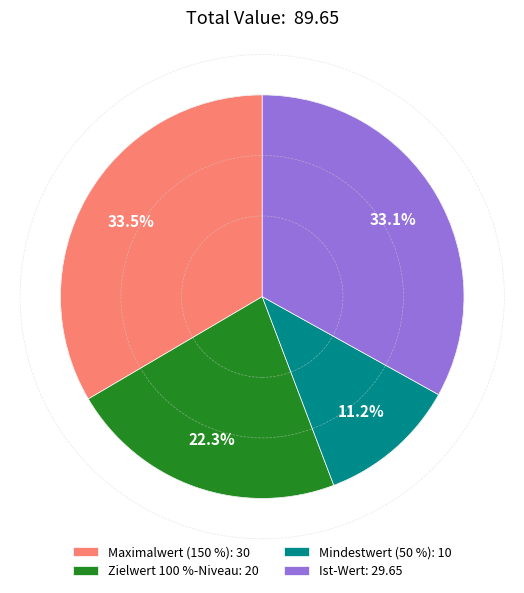

Between Maximalwert (150 %) and Mindestwert (50 %), which is larger?

Maximalwert (150 %)